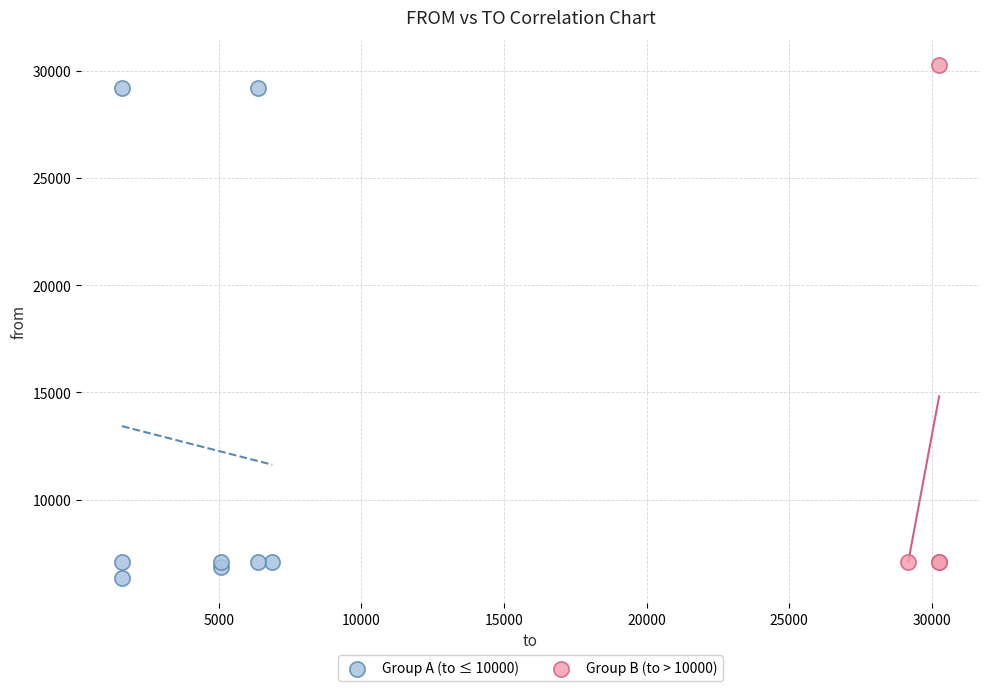

Which series contains the highest Y value?

Group B (to > 10000)